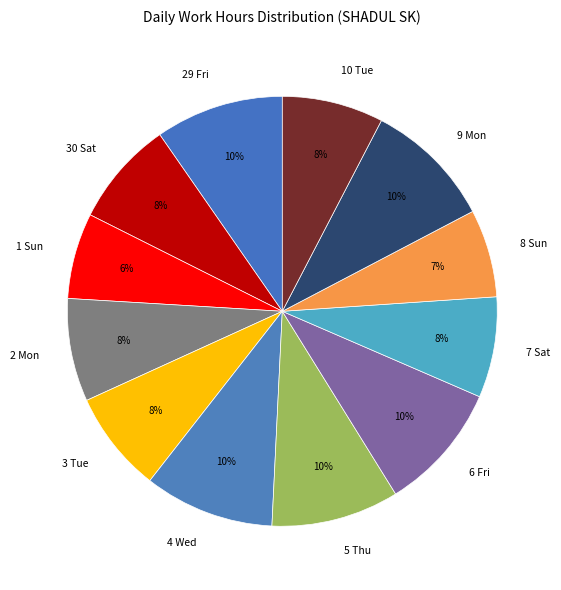

To the nearest percent, what is the average slice percentage?

8%